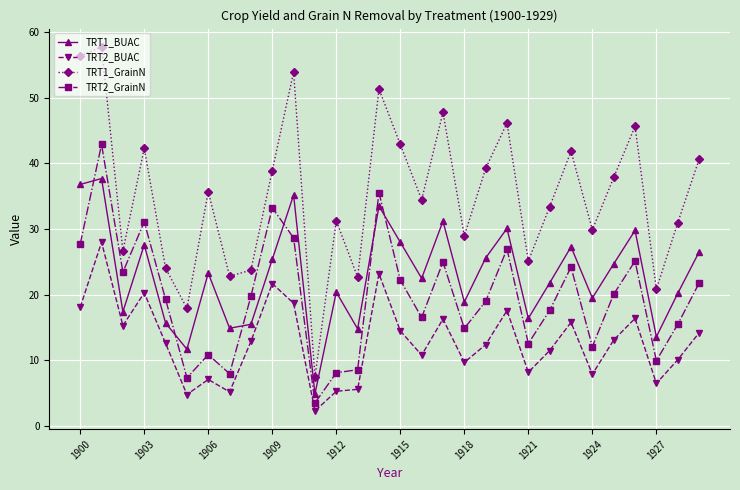

What is the average value of the TRT1_BUAC series?

23.0